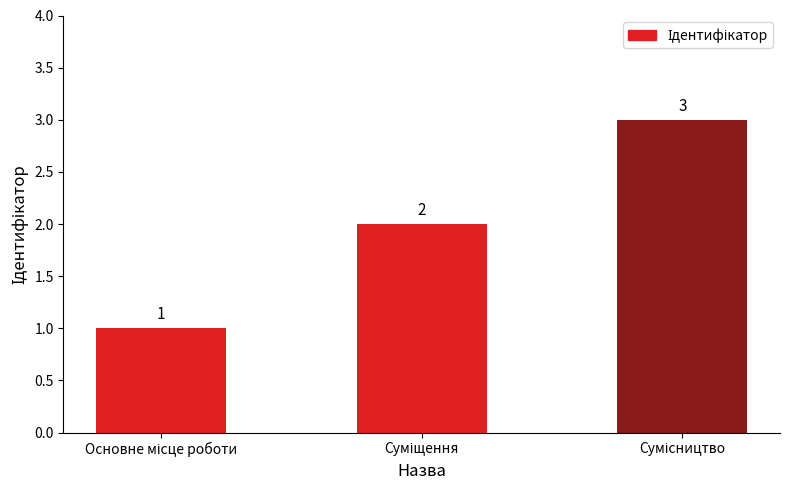

How many values are between 1 and 3?

3